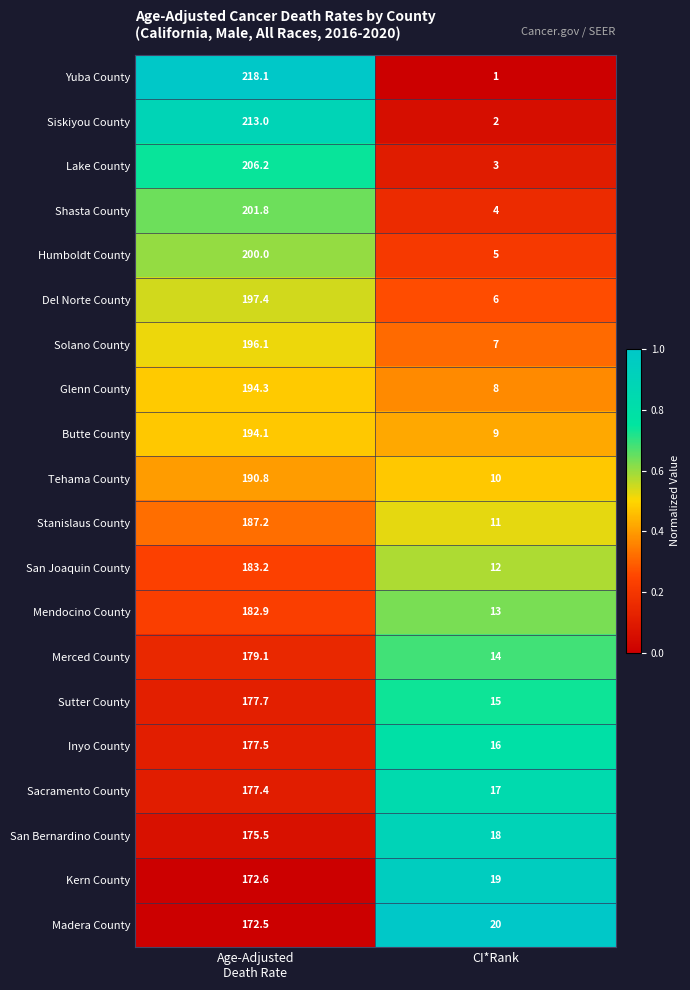

What is the maximum value shown in the chart?

218.1